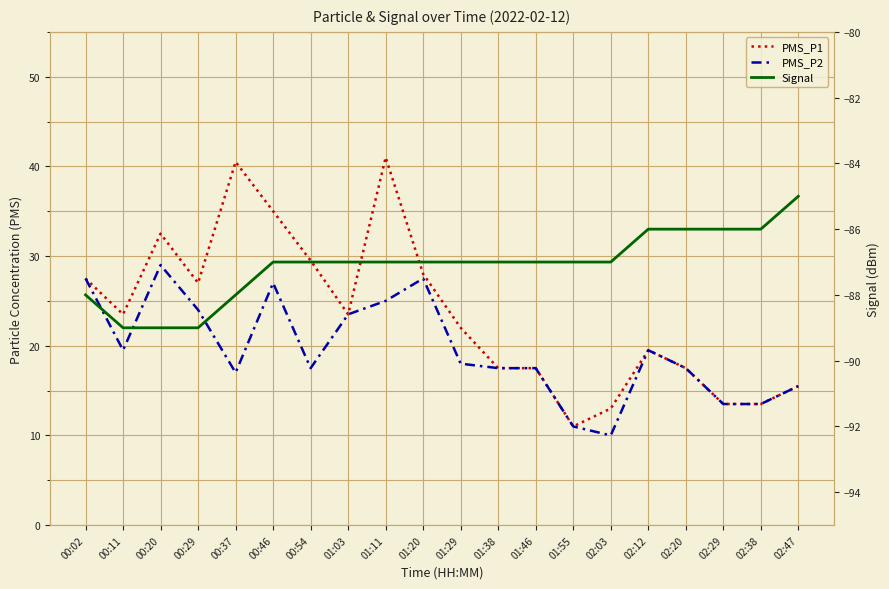

Which category has the lowest value across all series?

00:11